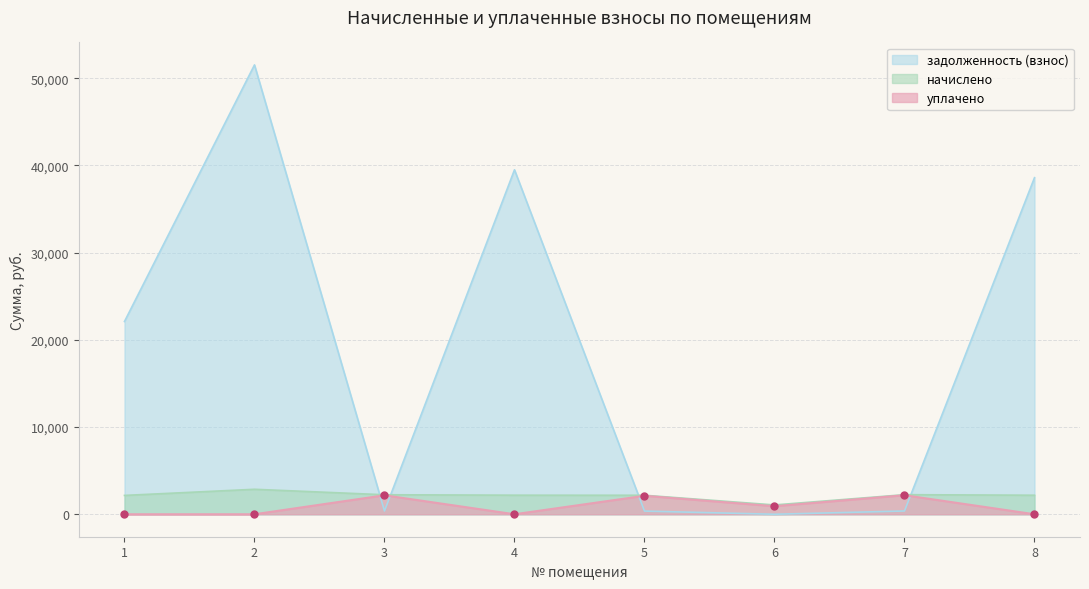

How many times do задолженность (взнос) and уплачено cross each other?

4